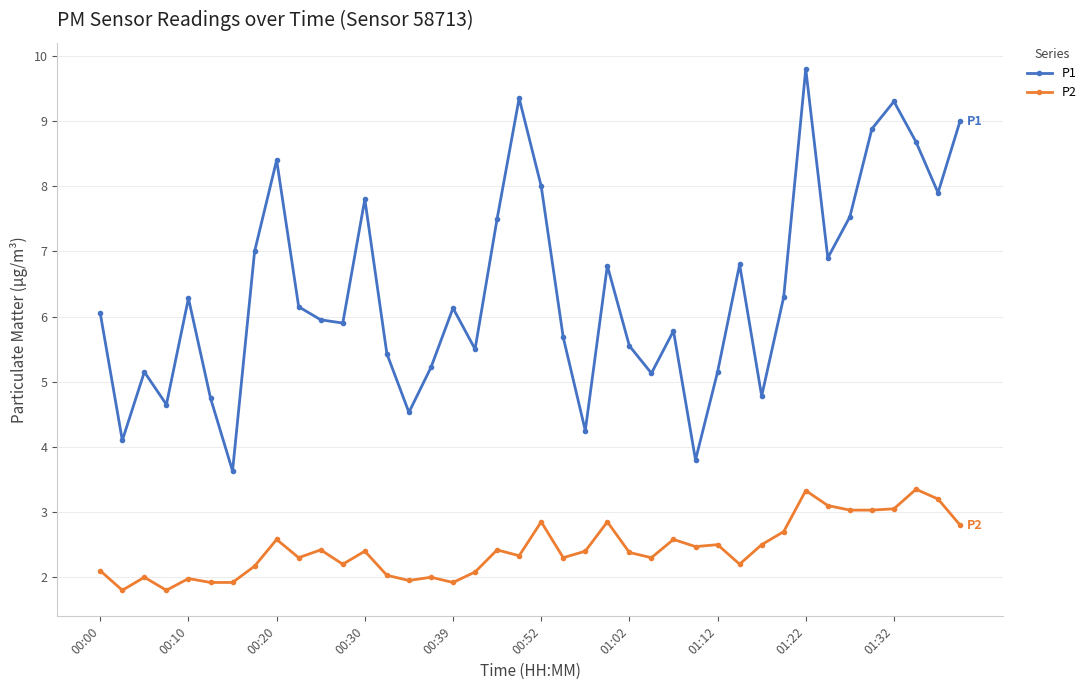

Which series has the largest total across all categories?

P1